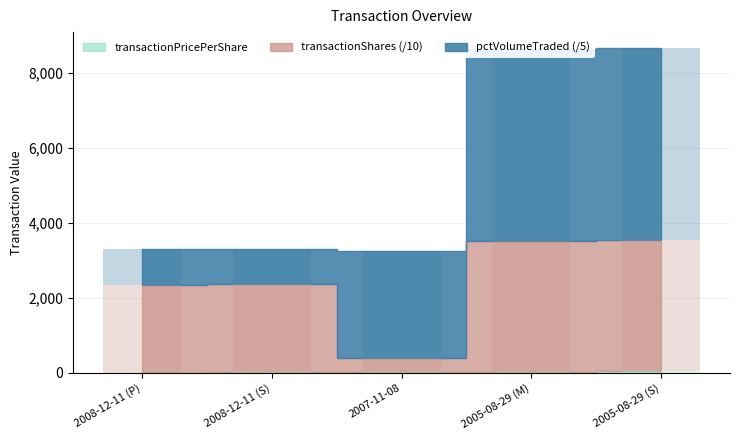

What position from the right is 2008-12-11 (S)?

4